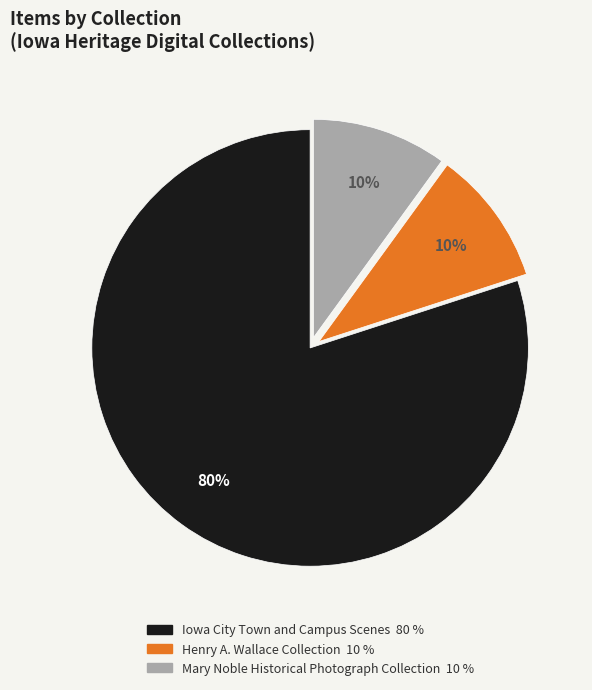

How many slices are in this pie chart?

3